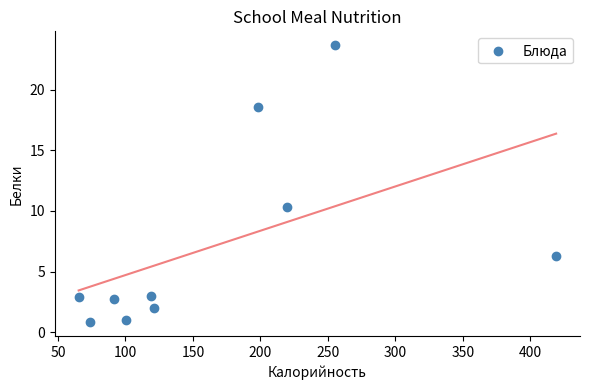

What Y value in the scatter plot is closest to 12?

10.3